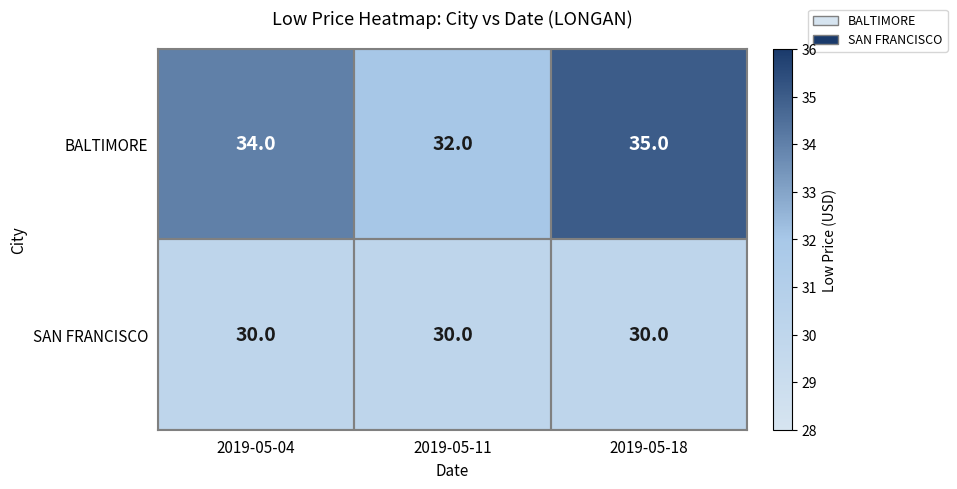

The value of BALTIMORE at 2019-05-18 is 35. True or false?

True